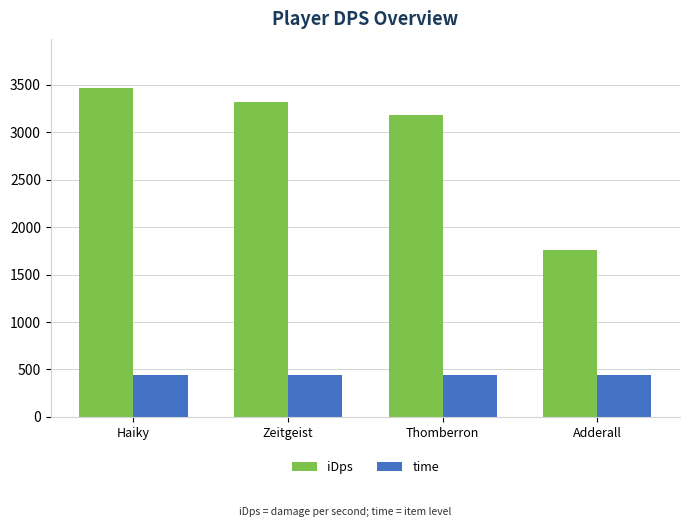

The value of iDps at Haiky is 3464.2. True or false?

True